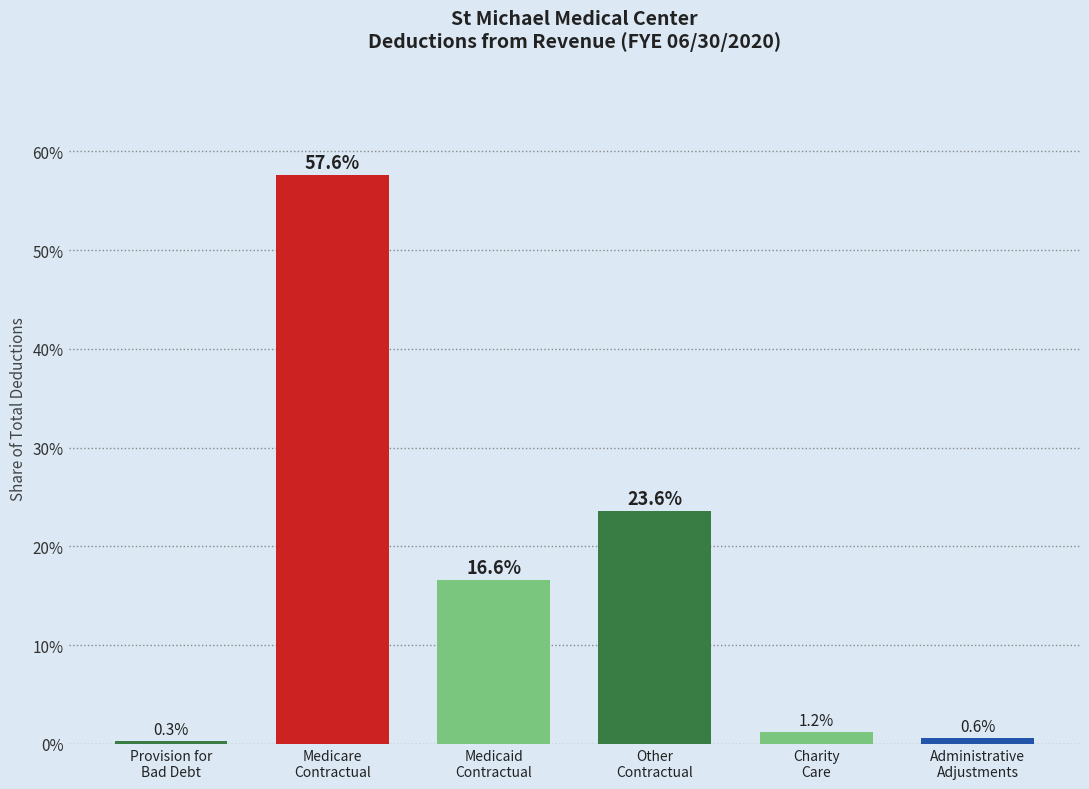

Reading left to right, what are all the values shown in this chart?

0.3	57.6	16.6	23.6	1.2	0.6